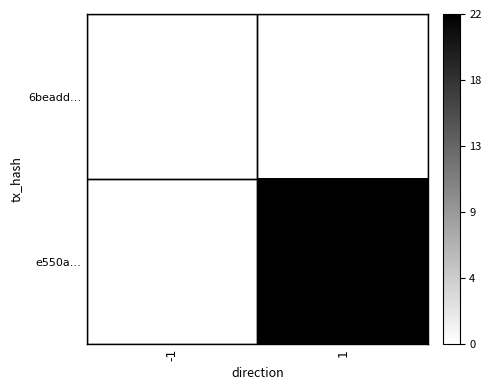

Rank the series by their maximum value, from highest to lowest.

e550a…, 6beadd…